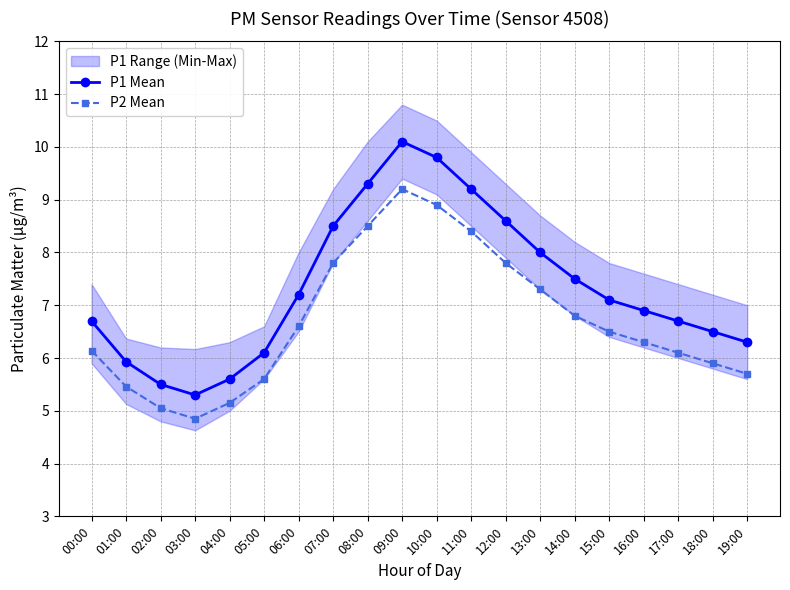

At how many categories does at least one series exceed 8?

6